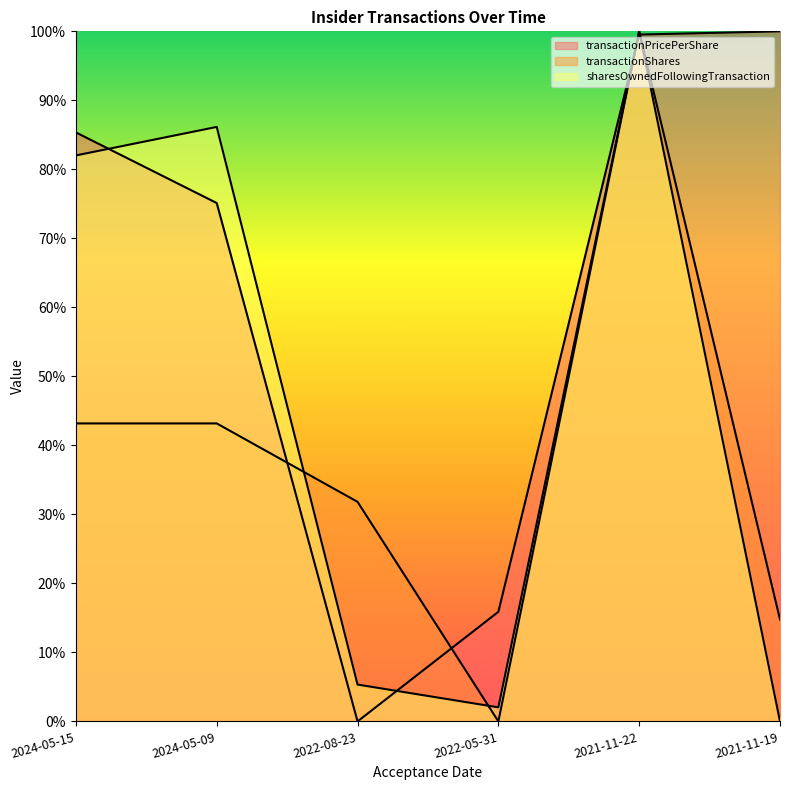

Which category has the lowest value in the sharesOwnedFollowingTransaction series?

2021-11-19